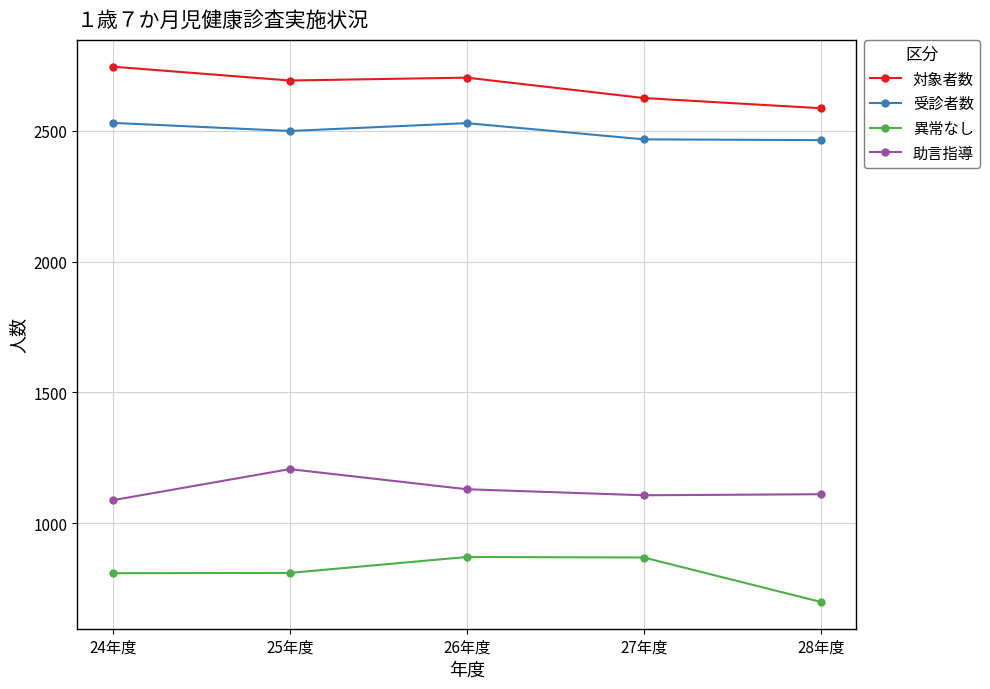

Is the value of 受診者数 at 26年度 greater than the value of 助言指導 at 25年度?

Yes